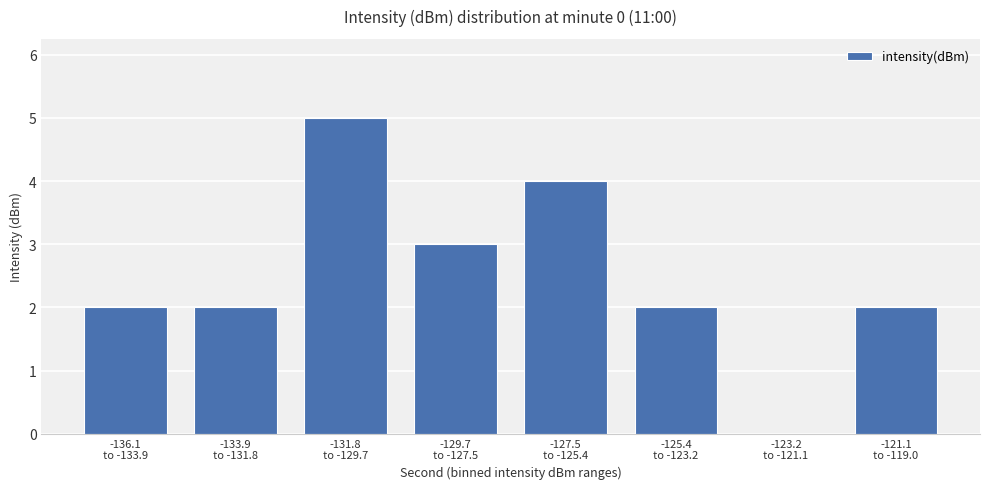

What is the sum of all values?

20